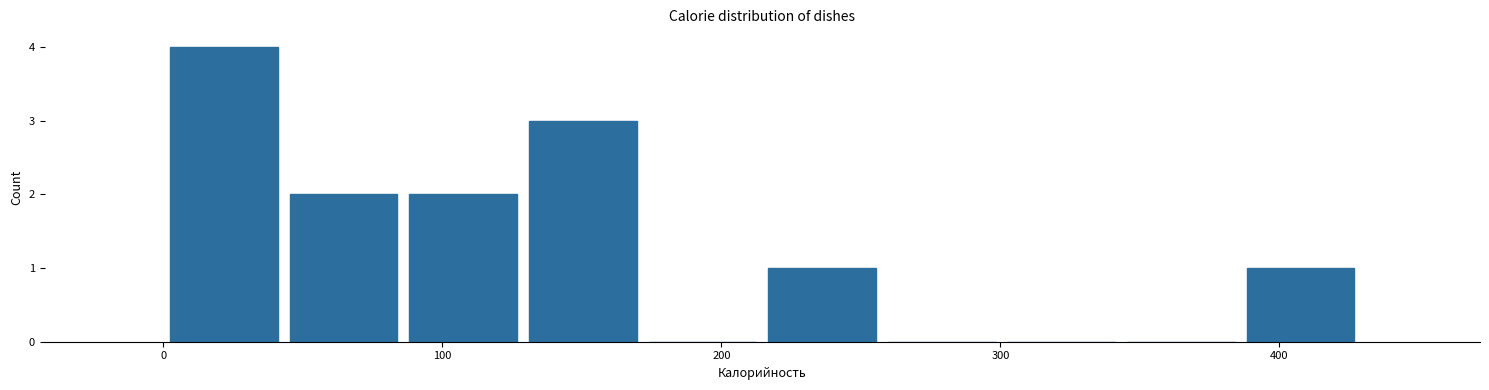

Reading left to right, transcribe this chart: for each bar, give the range it covers on the x-axis and its height. Neither the bar edges nor the heights are printed on the chart, so give them approximately, as read against the axes.

0 to 40: 4
40 to 90: 2
90 to 130: 2
130 to 170: 3
170 to 210: 0
210 to 260: 1
260 to 300: 0
300 to 340: 0
340 to 390: 0
390 to 430: 1